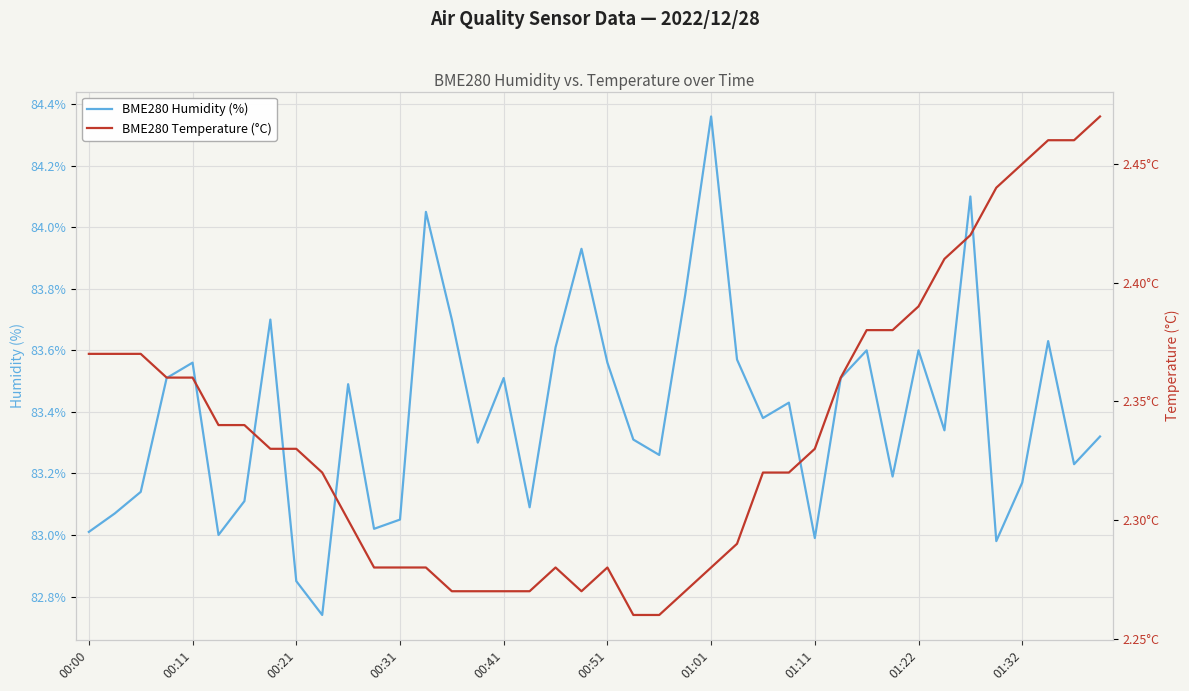

True or false: BME280 Temperature (°C) and BME280 Humidity (%) cross at least once.

False